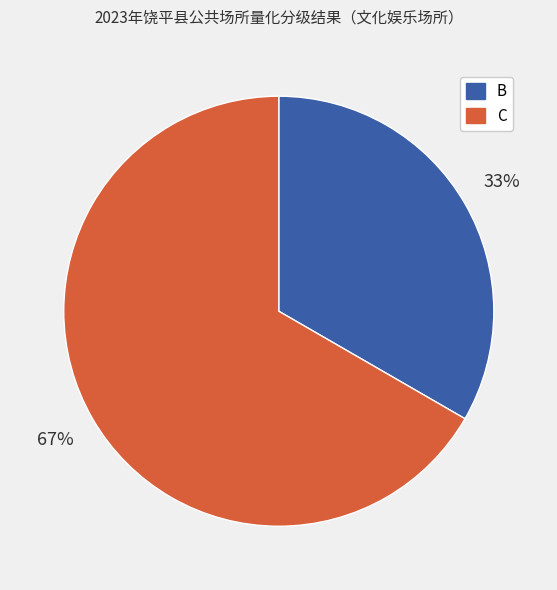

What is the ratio of the value at B to the value at C?

0.5